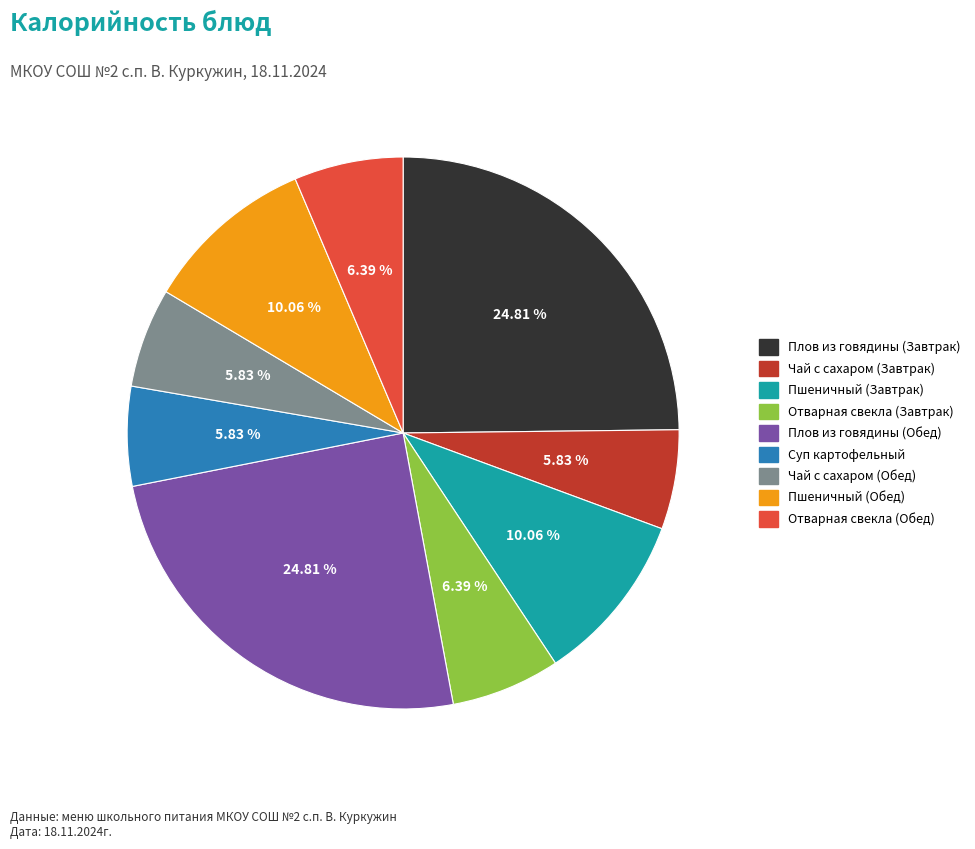

How many segments does this pie chart have?

9